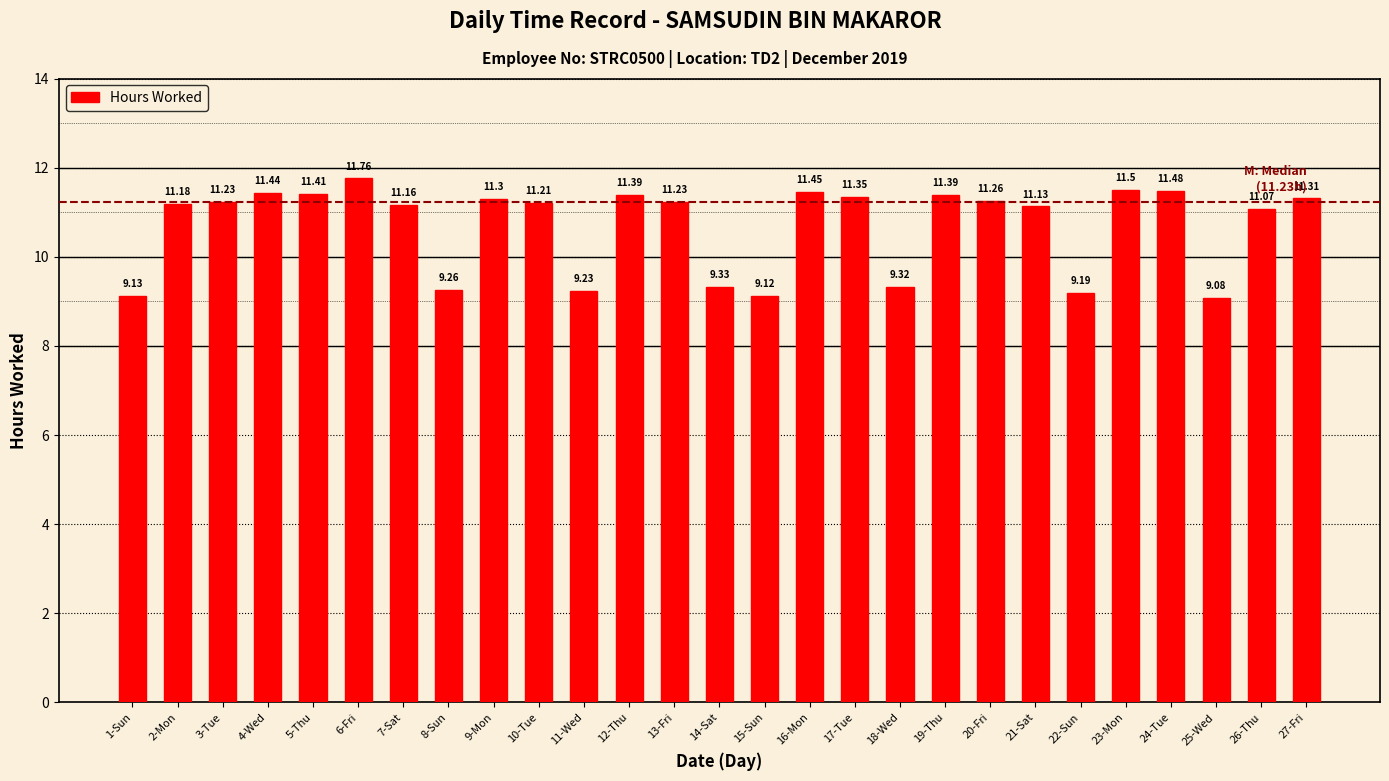

What is the difference between the maximum and second lowest values?

2.6